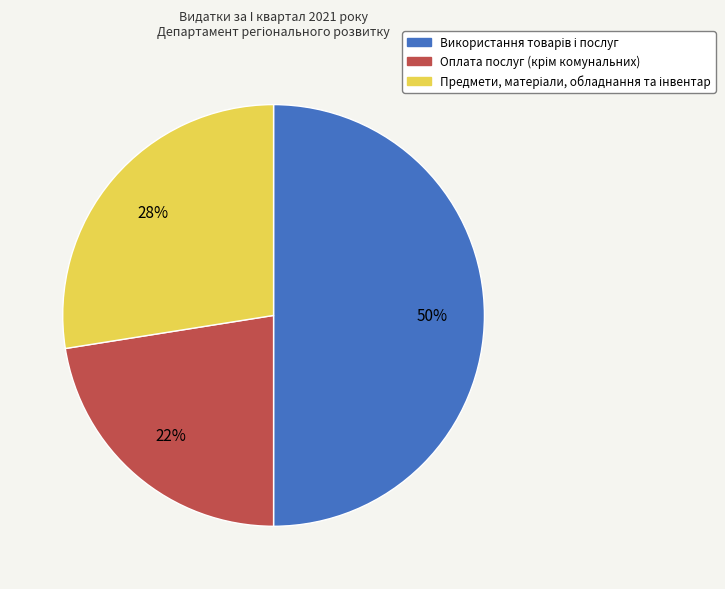

To the nearest percent, what is the difference between the largest and smallest slice percentages?

28%